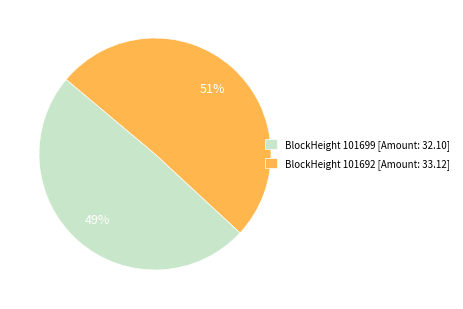

Which slice represents more than half of the pie?

BlockHeight 101692 [Amount: 33.12]